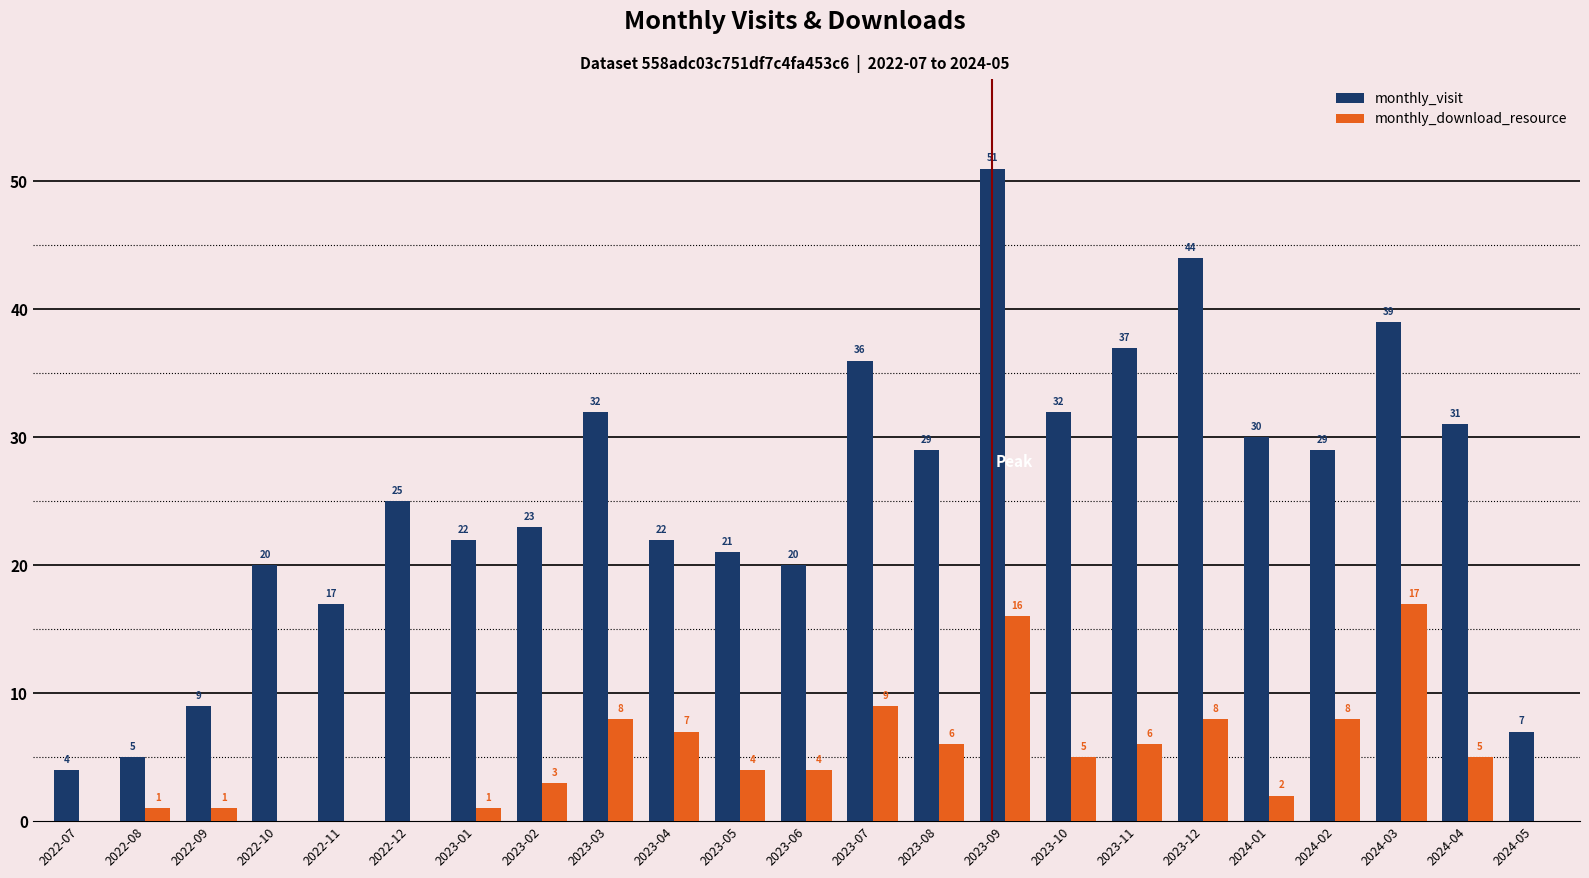

How many distinct data groups are displayed?

2